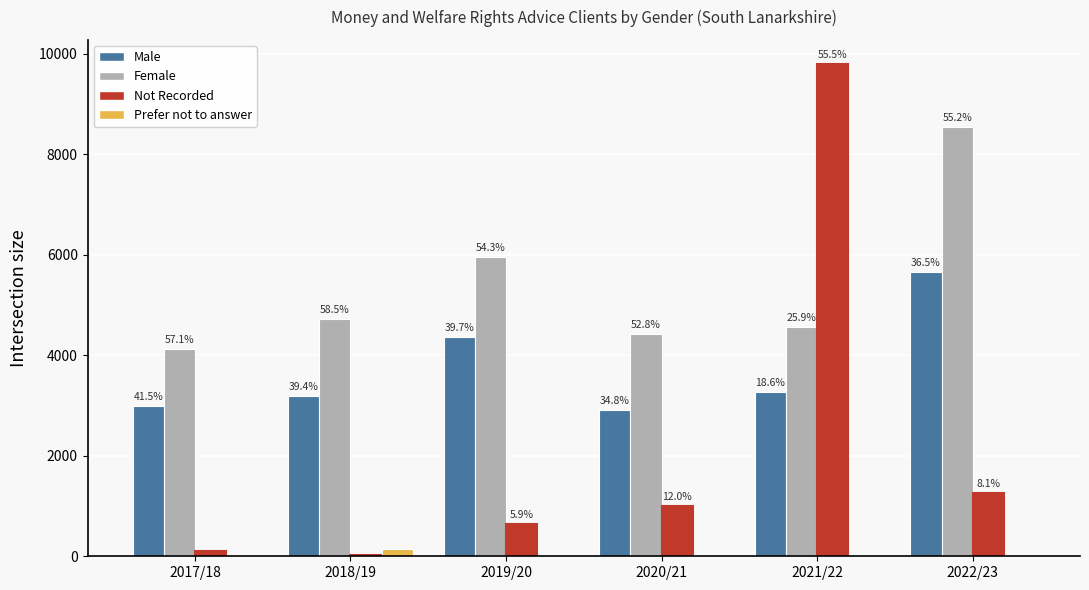

What are all the series names shown in the legend?

Male, Female, Not Recorded, Prefer not to answer